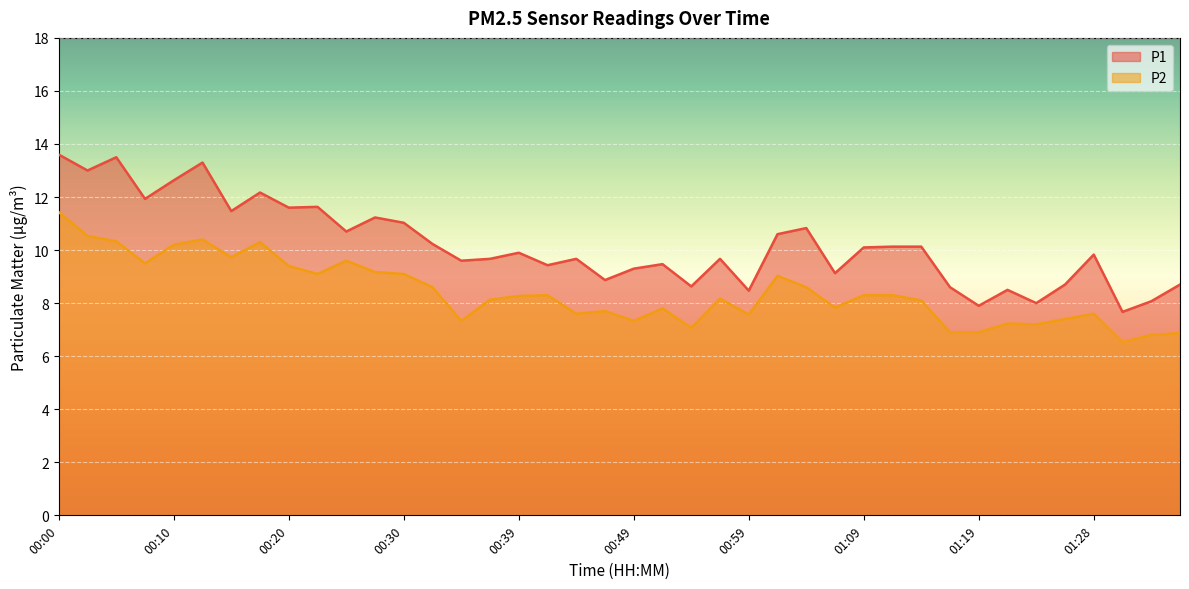

How many lines are shown in the chart?

2